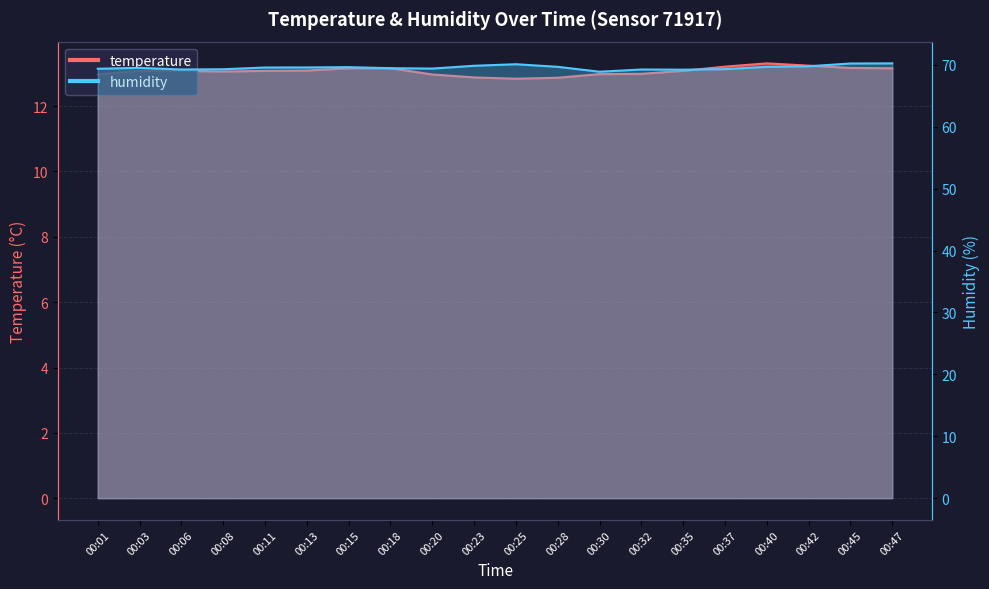

What are all the series names shown in the legend?

temperature, humidity